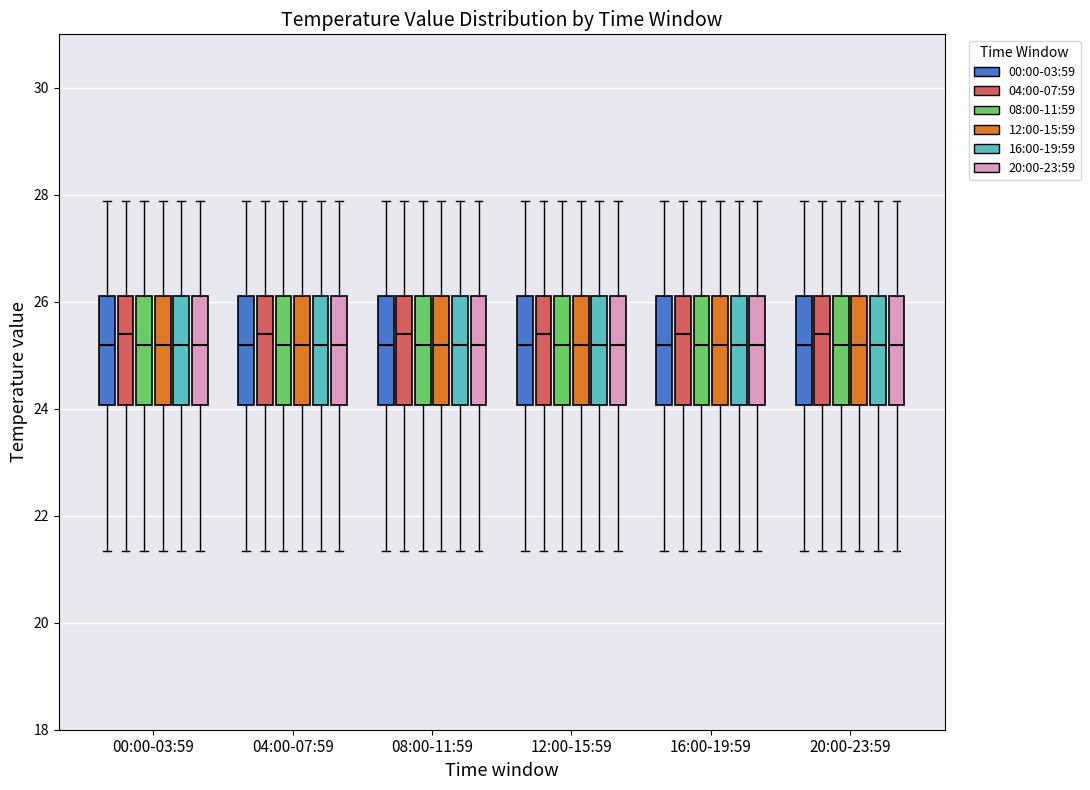

Reading left to right, read every box against the y-axis: the position of its median line, the range the box covers, and the ends of its whiskers. The values are not printed on the chart, so give them approximately, as read against the axis.

00:00-03:59 (00:00-03:59): median 25.2, box 24.0 to 26.2, whiskers 21.4 to 27.8
00:00-03:59 (04:00-07:59): median 25.4, box 24.0 to 26.2, whiskers 21.4 to 27.8
00:00-03:59 (08:00-11:59): median 25.2, box 24.0 to 26.2, whiskers 21.4 to 27.8
00:00-03:59 (12:00-15:59): median 25.2, box 24.0 to 26.2, whiskers 21.4 to 27.8
00:00-03:59 (16:00-19:59): median 25.2, box 24.0 to 26.2, whiskers 21.4 to 27.8
00:00-03:59 (20:00-23:59): median 25.2, box 24.0 to 26.2, whiskers 21.4 to 27.8
04:00-07:59 (00:00-03:59): median 25.2, box 24.0 to 26.2, whiskers 21.4 to 27.8
04:00-07:59 (04:00-07:59): median 25.4, box 24.0 to 26.2, whiskers 21.4 to 27.8
04:00-07:59 (08:00-11:59): median 25.2, box 24.0 to 26.2, whiskers 21.4 to 27.8
04:00-07:59 (12:00-15:59): median 25.2, box 24.0 to 26.2, whiskers 21.4 to 27.8
04:00-07:59 (16:00-19:59): median 25.2, box 24.0 to 26.2, whiskers 21.4 to 27.8
04:00-07:59 (20:00-23:59): median 25.2, box 24.0 to 26.2, whiskers 21.4 to 27.8
08:00-11:59 (00:00-03:59): median 25.2, box 24.0 to 26.2, whiskers 21.4 to 27.8
08:00-11:59 (04:00-07:59): median 25.4, box 24.0 to 26.2, whiskers 21.4 to 27.8
08:00-11:59 (08:00-11:59): median 25.2, box 24.0 to 26.2, whiskers 21.4 to 27.8
08:00-11:59 (12:00-15:59): median 25.2, box 24.0 to 26.2, whiskers 21.4 to 27.8
08:00-11:59 (16:00-19:59): median 25.2, box 24.0 to 26.2, whiskers 21.4 to 27.8
08:00-11:59 (20:00-23:59): median 25.2, box 24.0 to 26.2, whiskers 21.4 to 27.8
12:00-15:59 (00:00-03:59): median 25.2, box 24.0 to 26.2, whiskers 21.4 to 27.8
12:00-15:59 (04:00-07:59): median 25.4, box 24.0 to 26.2, whiskers 21.4 to 27.8
12:00-15:59 (08:00-11:59): median 25.2, box 24.0 to 26.2, whiskers 21.4 to 27.8
12:00-15:59 (12:00-15:59): median 25.2, box 24.0 to 26.2, whiskers 21.4 to 27.8
12:00-15:59 (16:00-19:59): median 25.2, box 24.0 to 26.2, whiskers 21.4 to 27.8
12:00-15:59 (20:00-23:59): median 25.2, box 24.0 to 26.2, whiskers 21.4 to 27.8
16:00-19:59 (00:00-03:59): median 25.2, box 24.0 to 26.2, whiskers 21.4 to 27.8
16:00-19:59 (04:00-07:59): median 25.4, box 24.0 to 26.2, whiskers 21.4 to 27.8
16:00-19:59 (08:00-11:59): median 25.2, box 24.0 to 26.2, whiskers 21.4 to 27.8
16:00-19:59 (12:00-15:59): median 25.2, box 24.0 to 26.2, whiskers 21.4 to 27.8
16:00-19:59 (16:00-19:59): median 25.2, box 24.0 to 26.2, whiskers 21.4 to 27.8
16:00-19:59 (20:00-23:59): median 25.2, box 24.0 to 26.2, whiskers 21.4 to 27.8
20:00-23:59 (00:00-03:59): median 25.2, box 24.0 to 26.2, whiskers 21.4 to 27.8
20:00-23:59 (04:00-07:59): median 25.4, box 24.0 to 26.2, whiskers 21.4 to 27.8
20:00-23:59 (08:00-11:59): median 25.2, box 24.0 to 26.2, whiskers 21.4 to 27.8
20:00-23:59 (12:00-15:59): median 25.2, box 24.0 to 26.2, whiskers 21.4 to 27.8
20:00-23:59 (16:00-19:59): median 25.2, box 24.0 to 26.2, whiskers 21.4 to 27.8
20:00-23:59 (20:00-23:59): median 25.2, box 24.0 to 26.2, whiskers 21.4 to 27.8